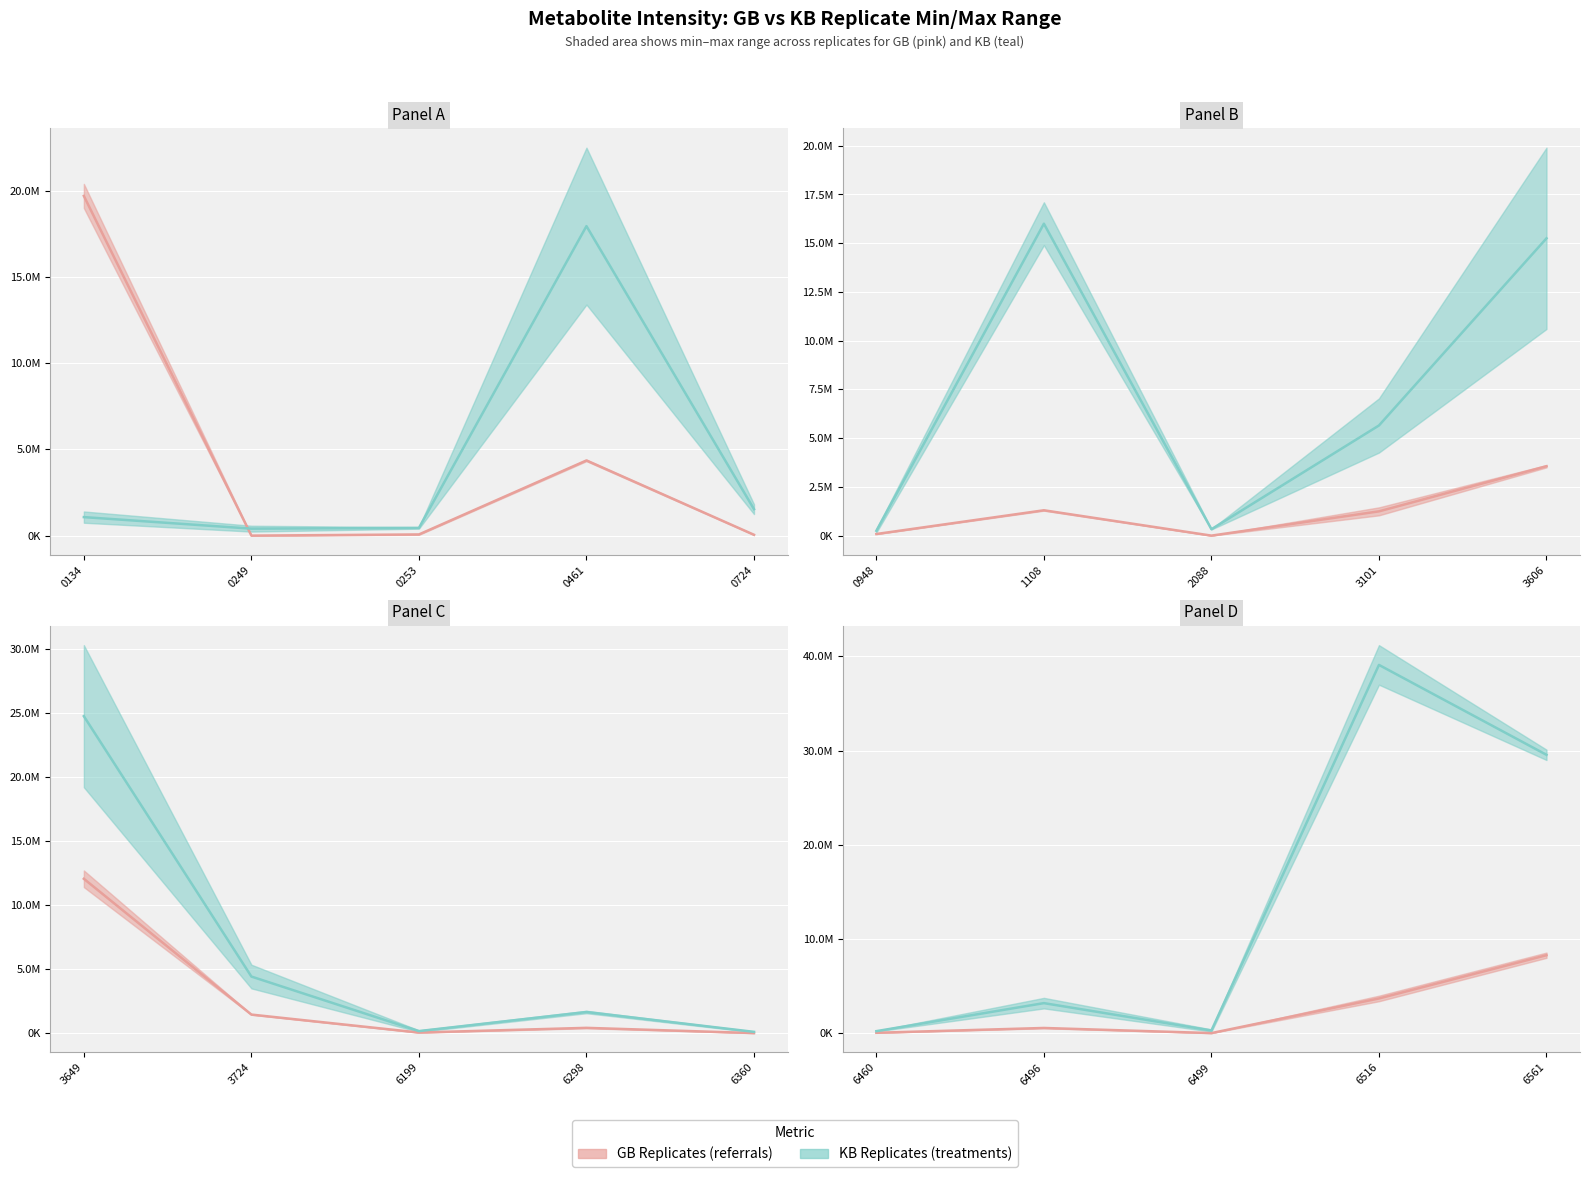

In GB midpoint, how many points are higher than both neighbors (excluding endpoints)?

1